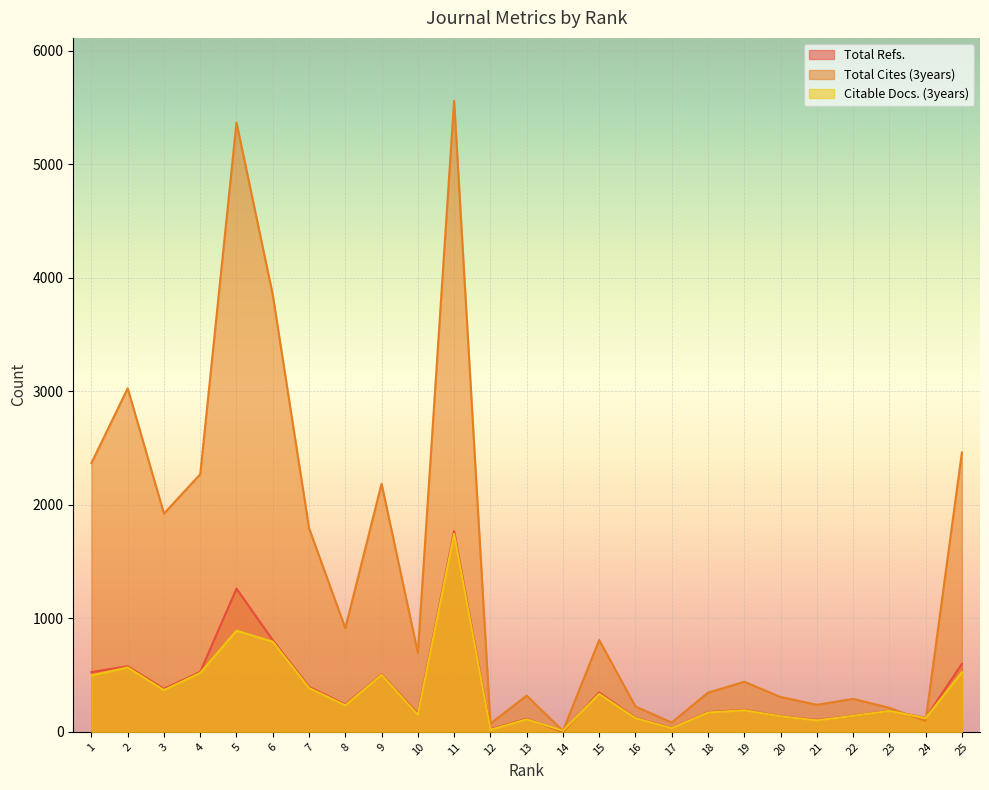

What is the average value of the Total Cites (3years) series?

1434